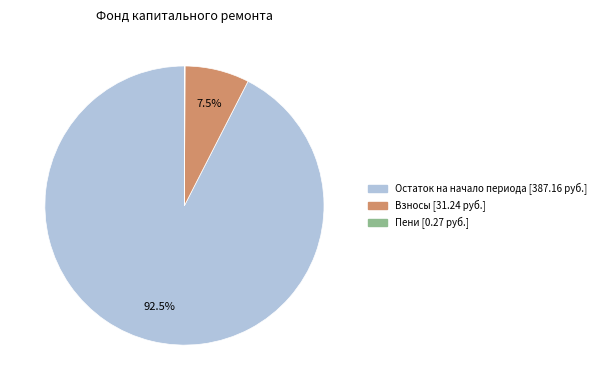

Is there a majority slice in this chart?

Yes